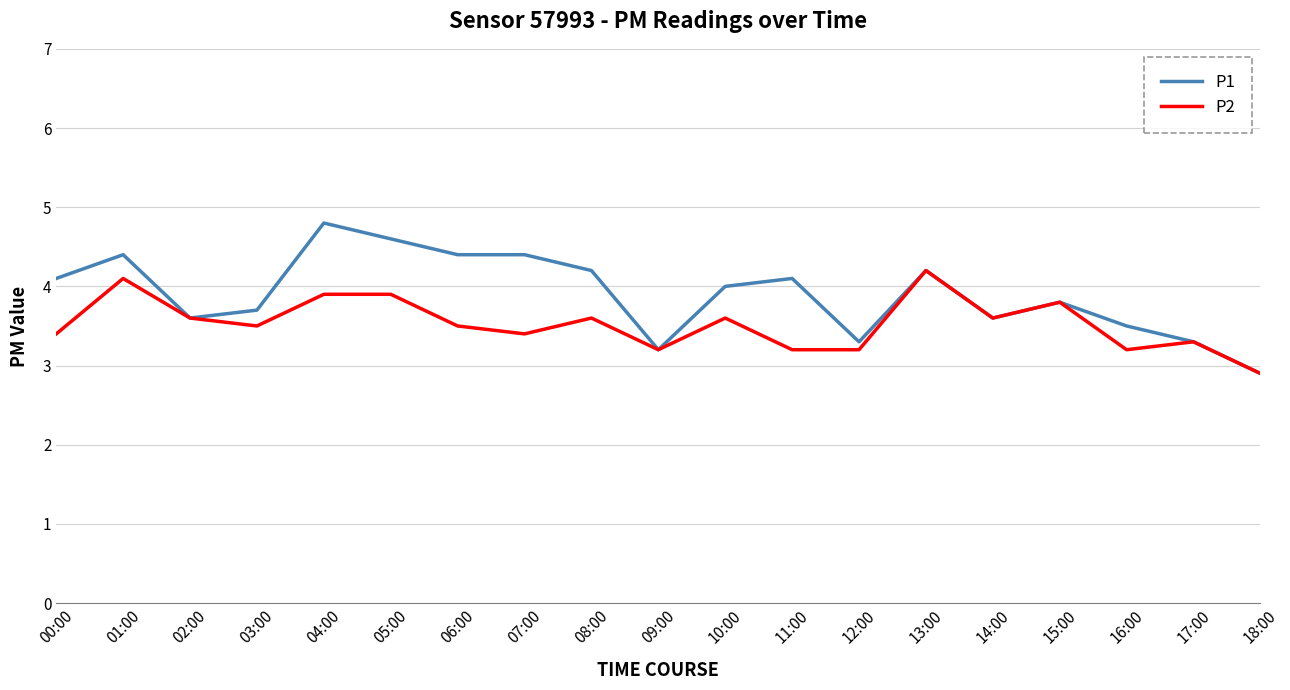

What is the sum of the P1 values at 08:00 and 04:00?

9.0